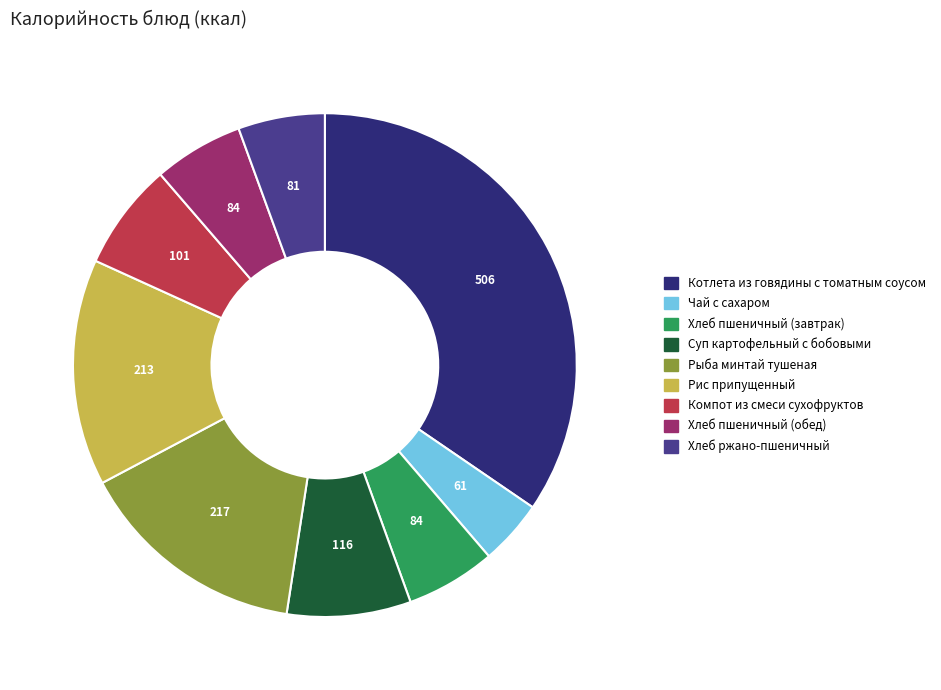

Which has a higher value, Хлеб ржано-пшеничный or Суп картофельный с бобовыми?

Суп картофельный с бобовыми